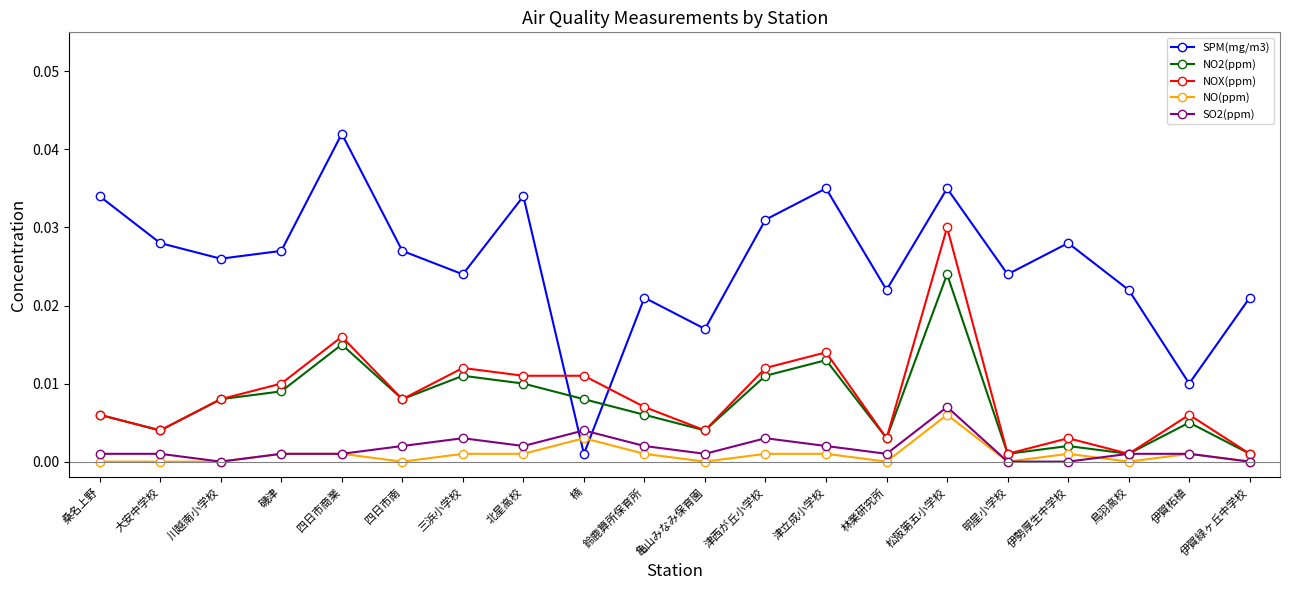

At which category does SPM(mg/m3) reach its first local peak?

四日市商業